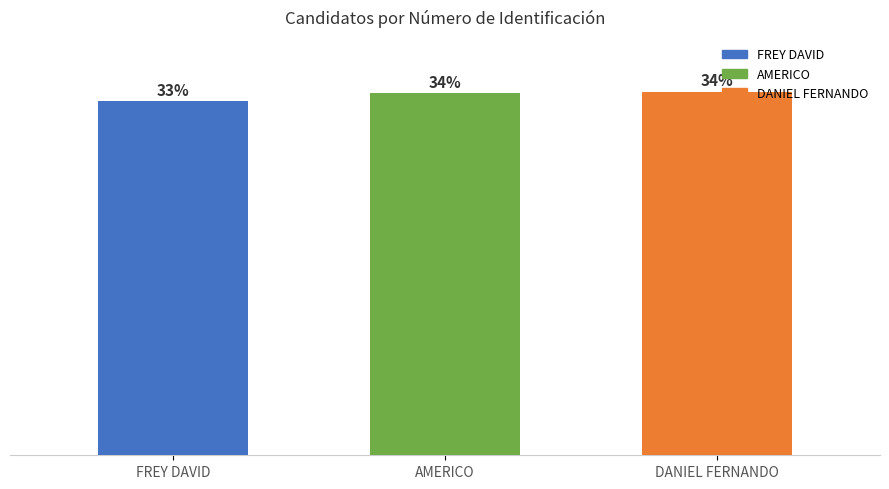

Does the chart contain any negative values?

No